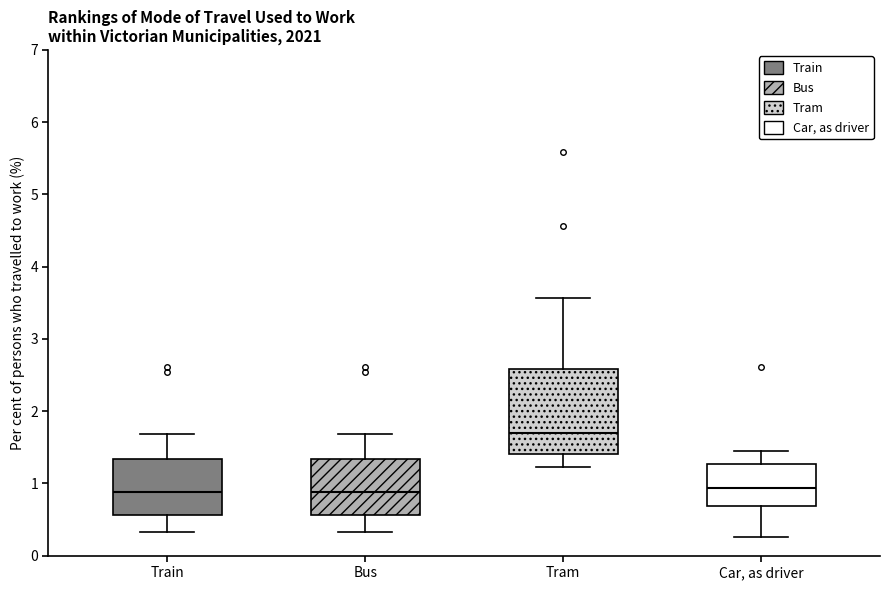

Which box is the tallest, from its lower edge to its upper edge?

Tram